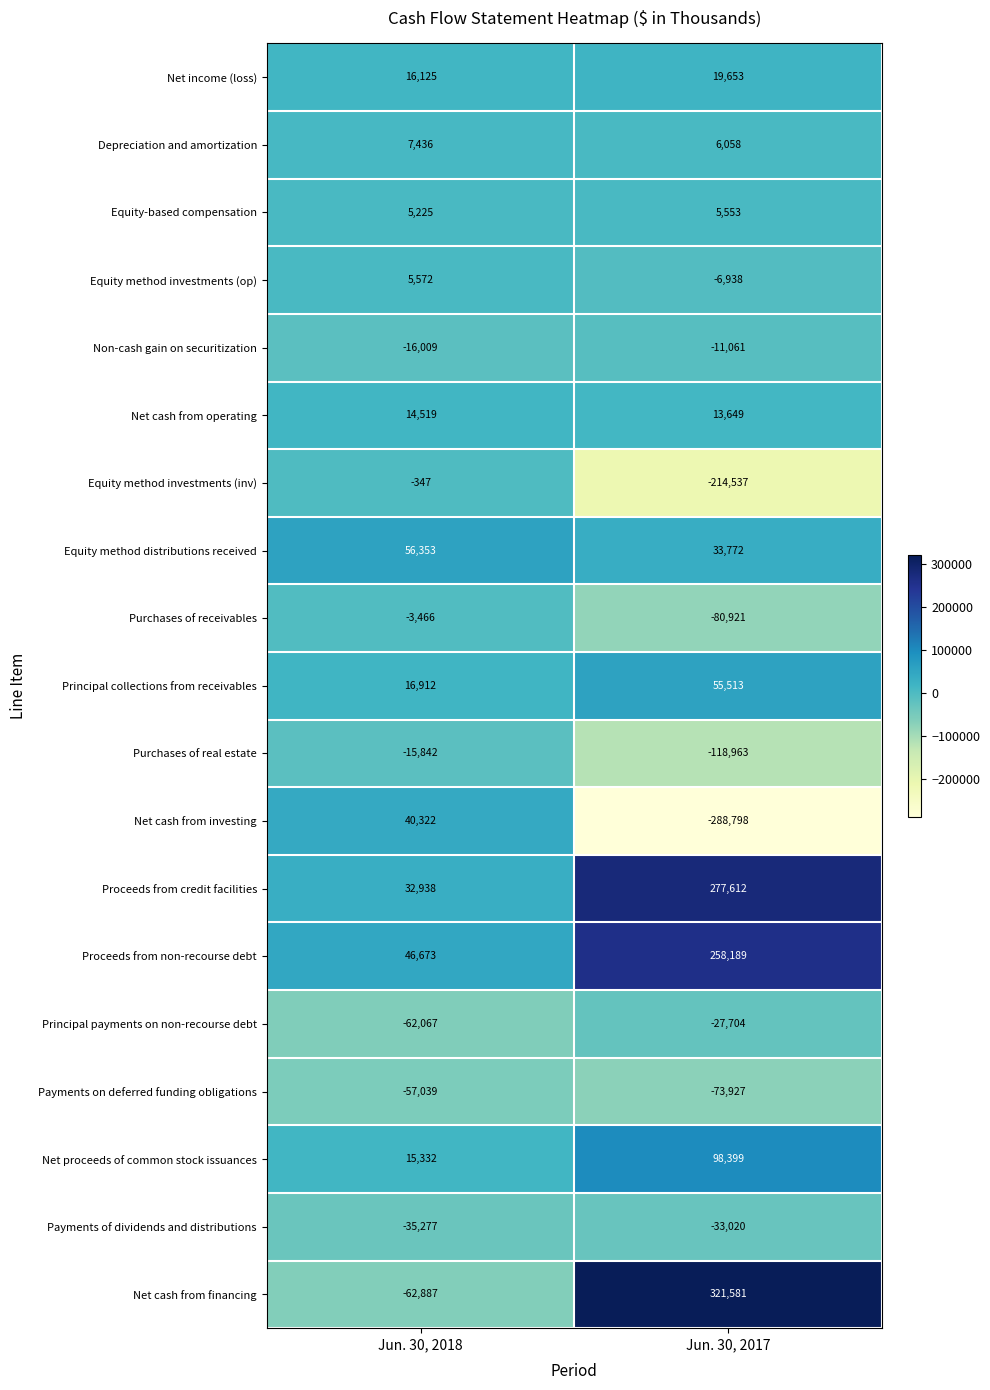

What is the total value across all series at Jun. 30, 2017?

234110